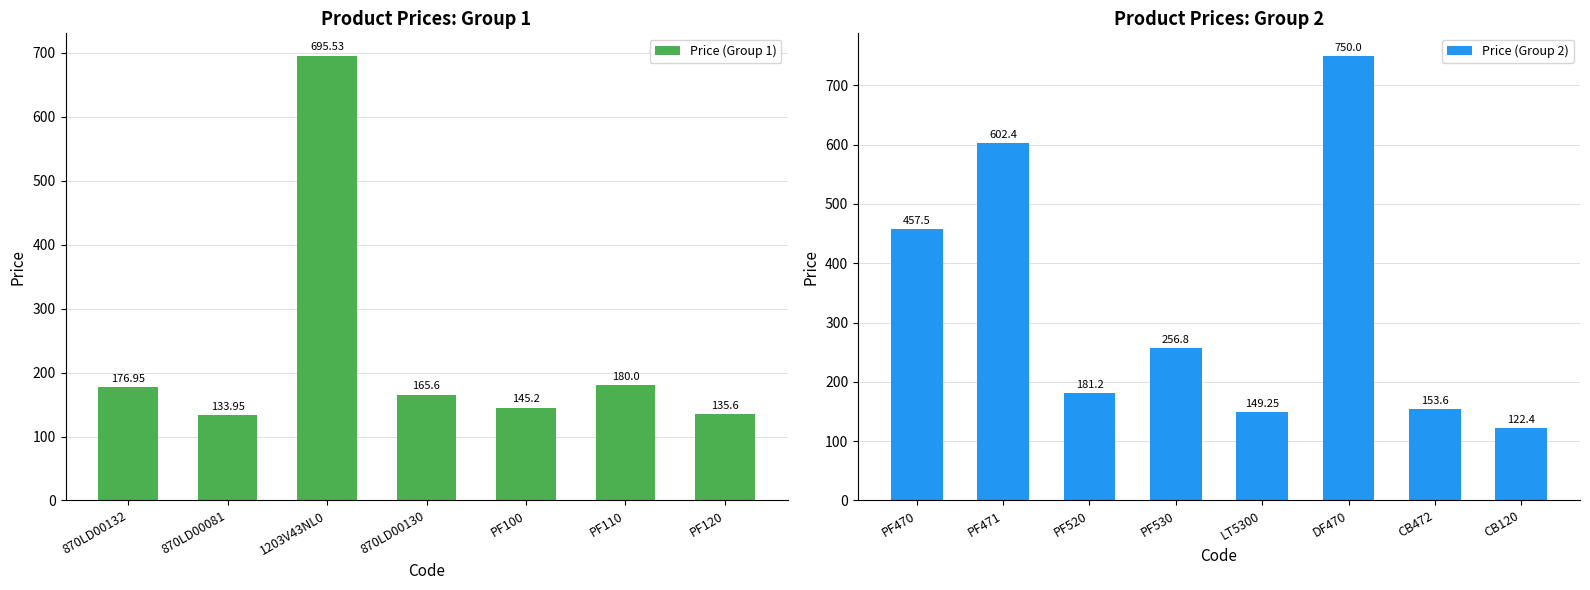

What is the minimum value shown in the chart?

122.4